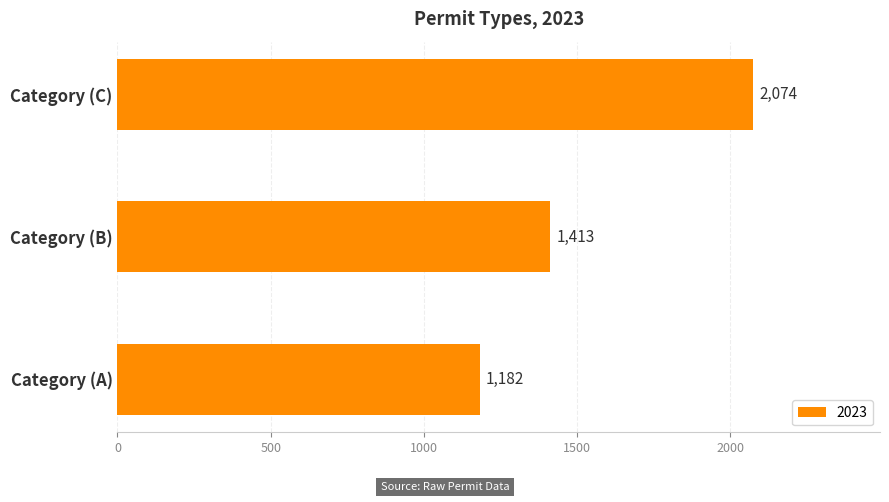

Count the values in the range 1182 to 2074.

3